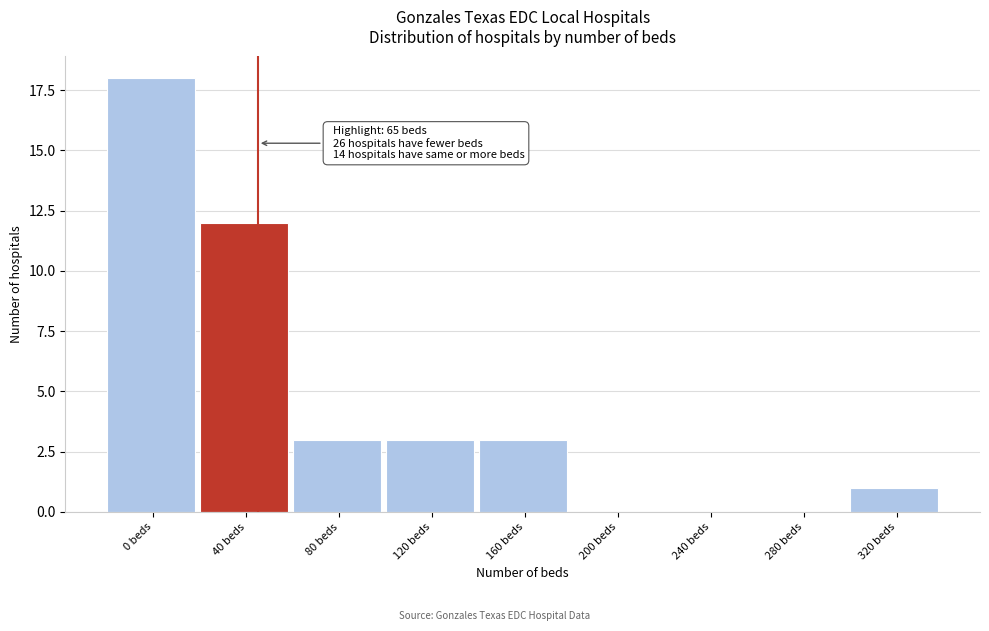

Reading right to left, list all the values displayed in this chart.

320 beds=1	280 beds=0	240 beds=0	200 beds=0	160 beds=3	120 beds=3	80 beds=3	40 beds=12	0 beds=18